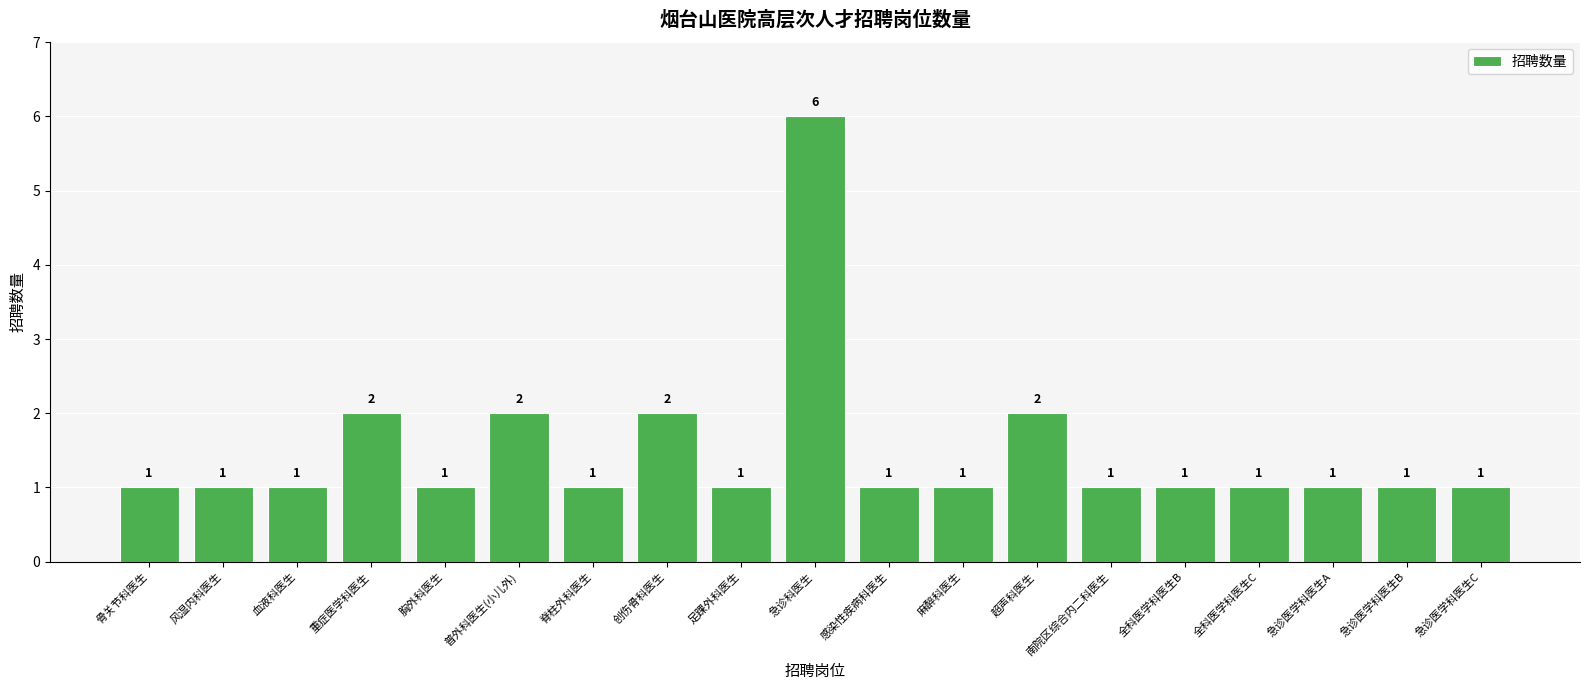

Count the values in the range 1 to 2.

18